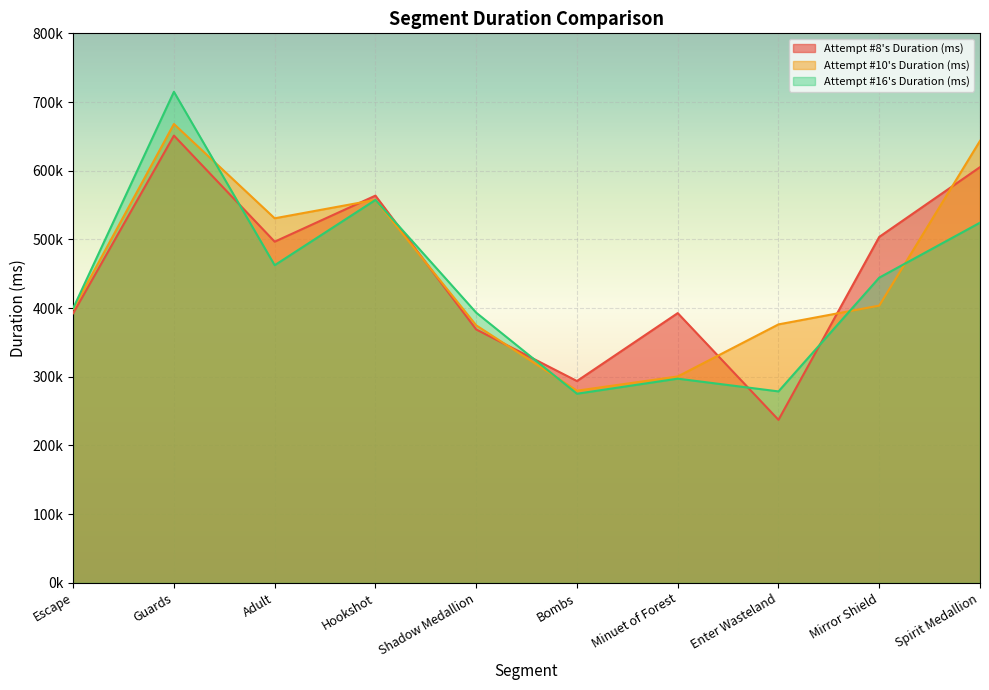

What is the highest value of the Attempt #16's Duration (ms) series?

714880